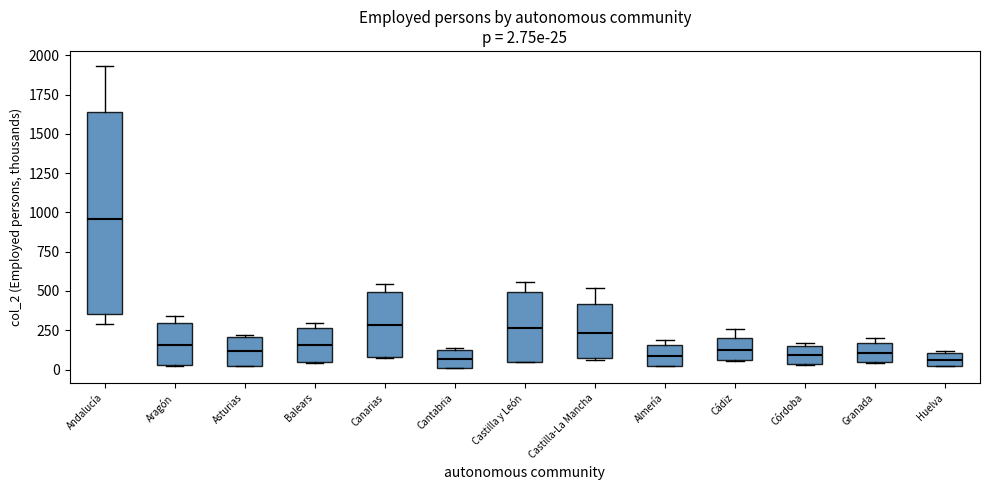

Which box is the tallest, from its lower edge to its upper edge?

Andalucía